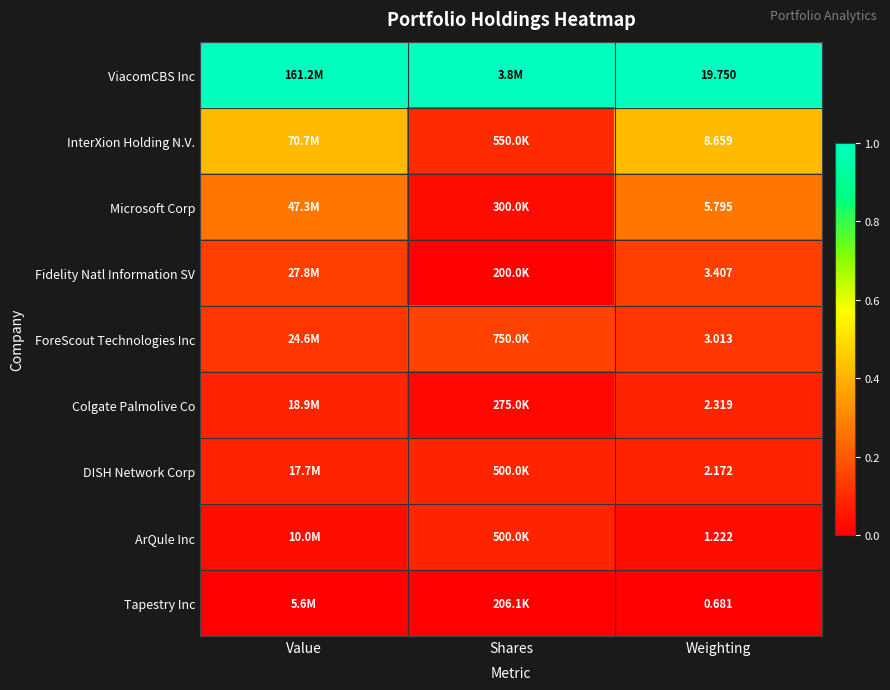

Rank the series at Weighting from highest to lowest value.

ViacomCBS Inc, InterXion Holding N.V., Microsoft Corp, Fidelity Natl Information SV, ForeScout Technologies Inc, Colgate Palmolive Co, DISH Network Corp, ArQule Inc, Tapestry Inc